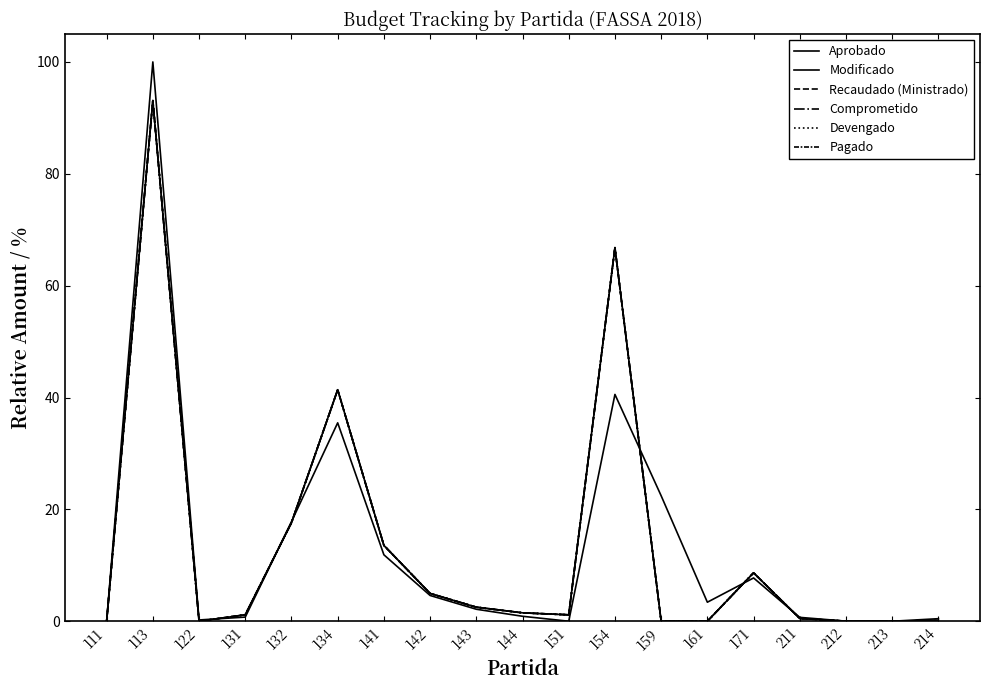

At which label does Comprometido first exceed 1?

113